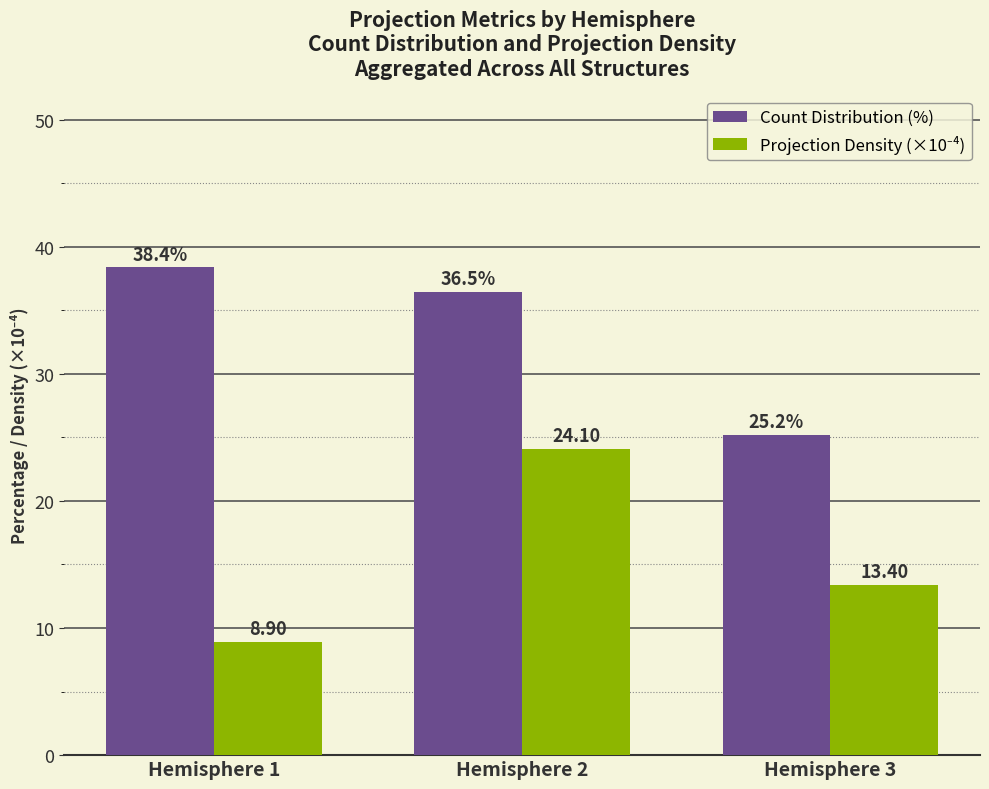

What is the difference between the maximum and minimum values in the Count Distribution (%) series?

13.2